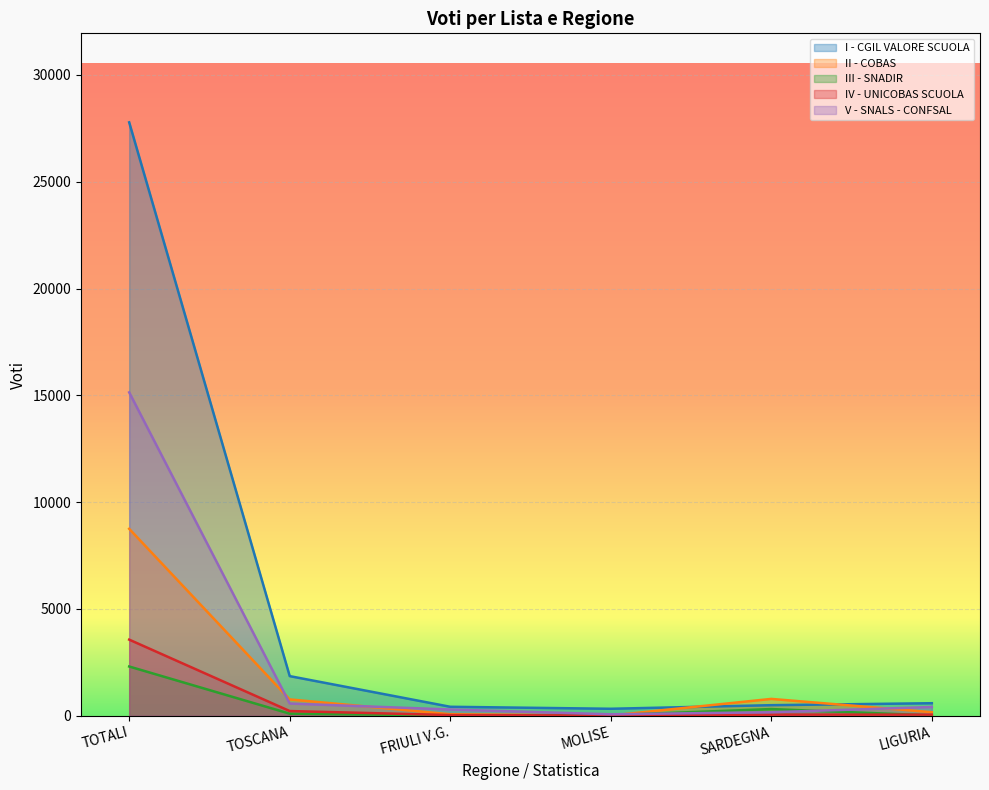

Which series has the largest range (max minus min)?

I - CGIL VALORE SCUOLA